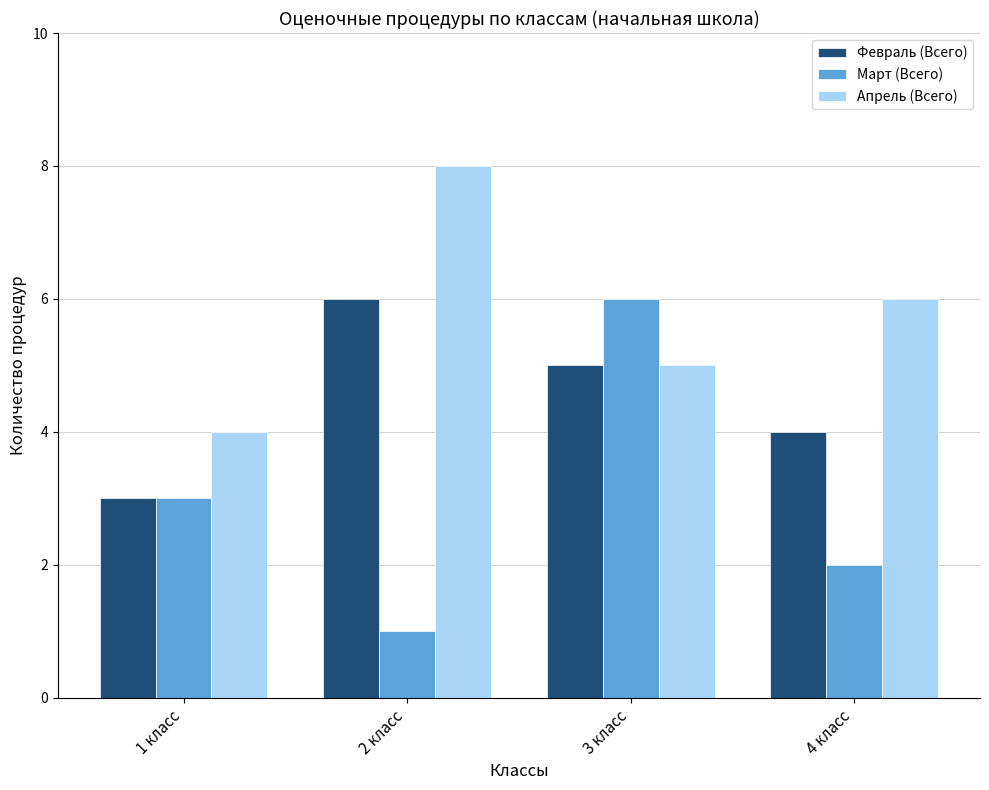

List the labels in order of Апрель (Всего) value, largest first.

2 класс, 4 класс, 3 класс, 1 класс